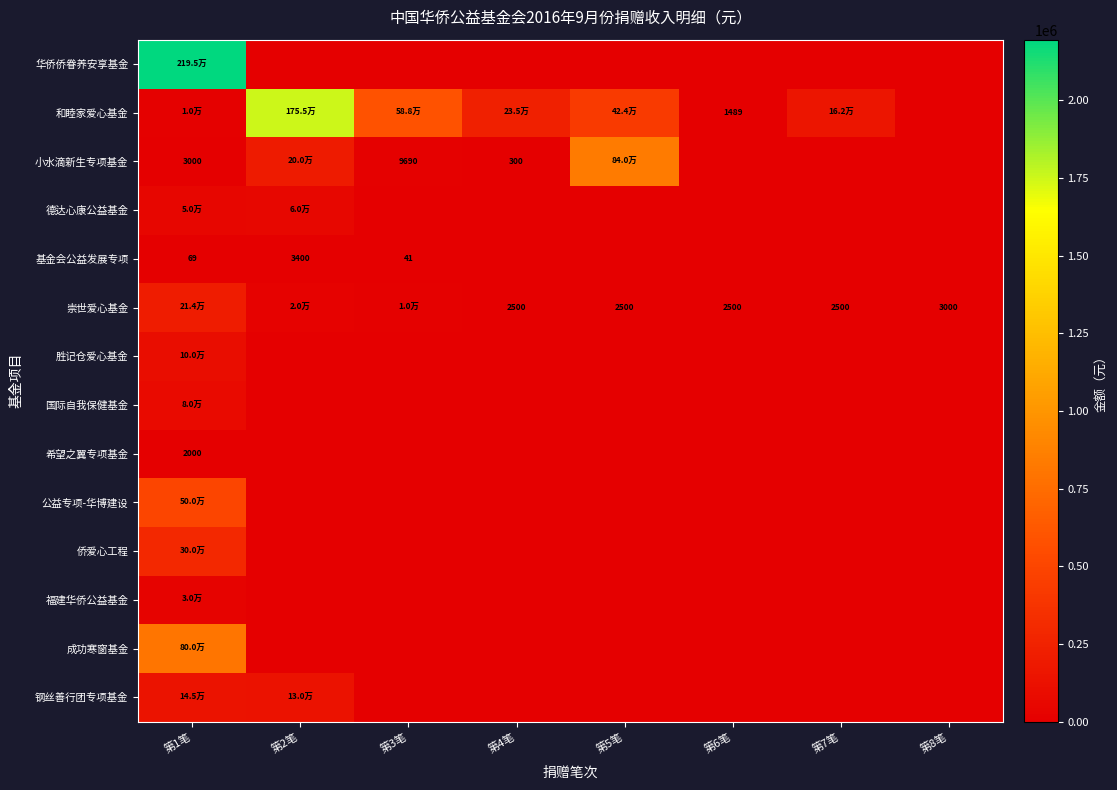

Rank the categories by 和睦家爱心基金 value from lowest to highest.

第8笔, 第6笔, 第1笔, 第7笔, 第4笔, 第5笔, 第3笔, 第2笔